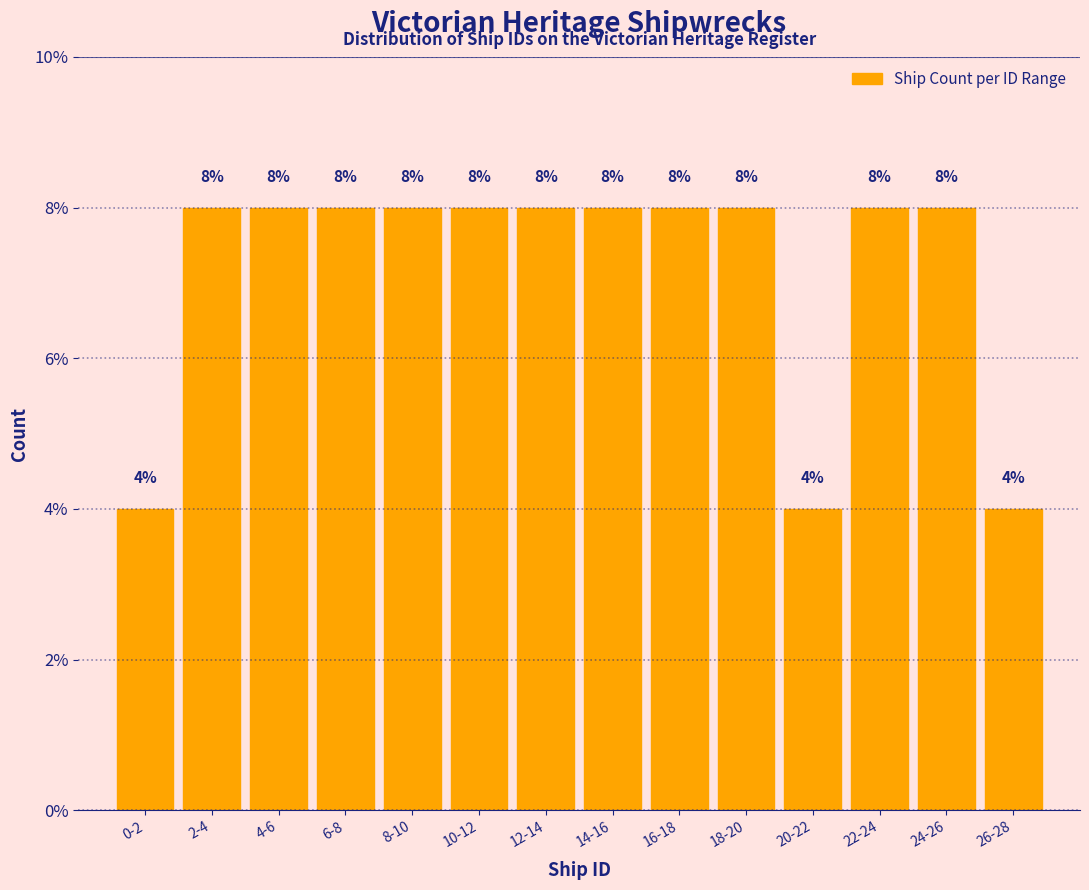

Reading left to right, transcribe all the data shown in this chart.

0-2=4	2-4=8	4-6=8	6-8=8	8-10=8	10-12=8	12-14=8	14-16=8	16-18=8	18-20=8	20-22=4	22-24=8	24-26=8	26-28=4